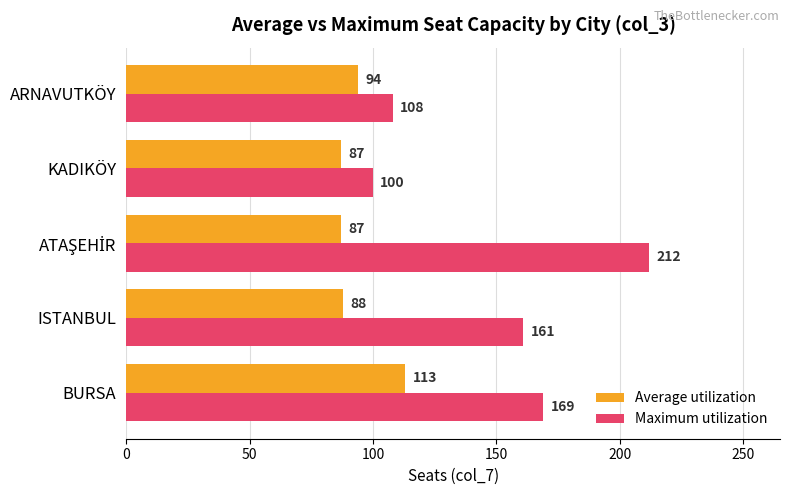

How many categories are shown in the chart?

5